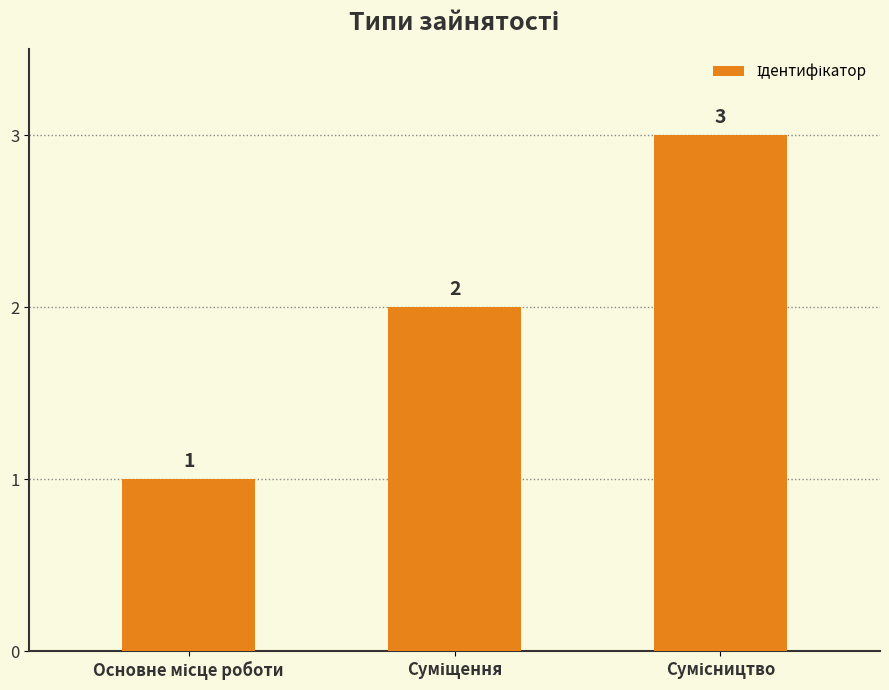

What is the maximum value shown in the chart?

3